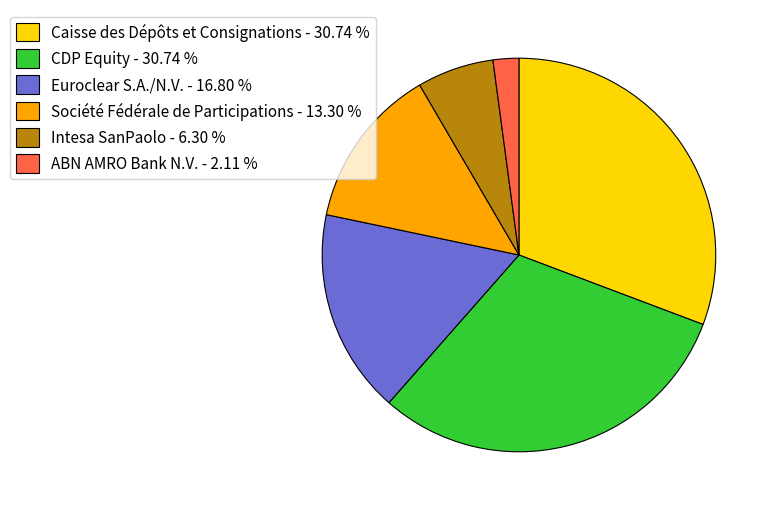

Do Société Fédérale de Participations - 13.30 % and Intesa SanPaolo - 6.30 % together represent more than half of the pie?

No